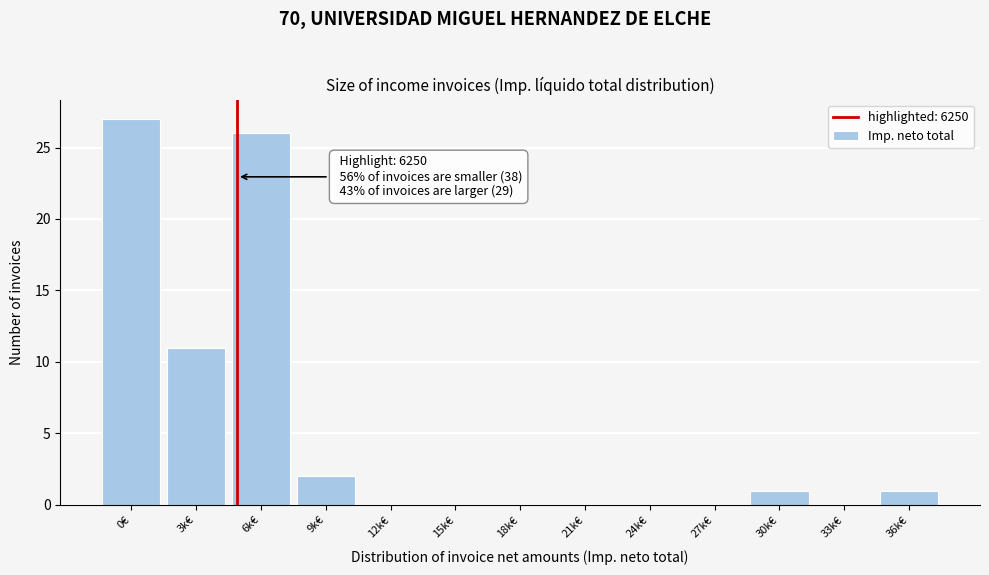

Reading left to right, list all the values displayed in this chart.

0€=27	3k€=11	6k€=26	9k€=2	12k€=0	15k€=0	18k€=0	21k€=0	24k€=0	27k€=0	30k€=1	33k€=0	36k€=1